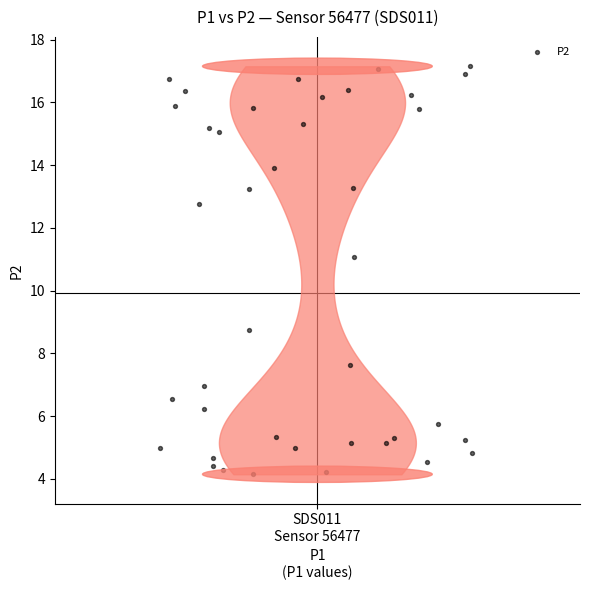

What Y value in the scatter plot is closest to 10?

11.1